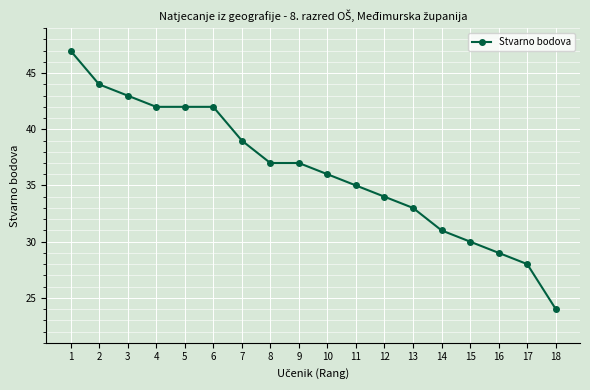

How many lines are shown in the chart?

1